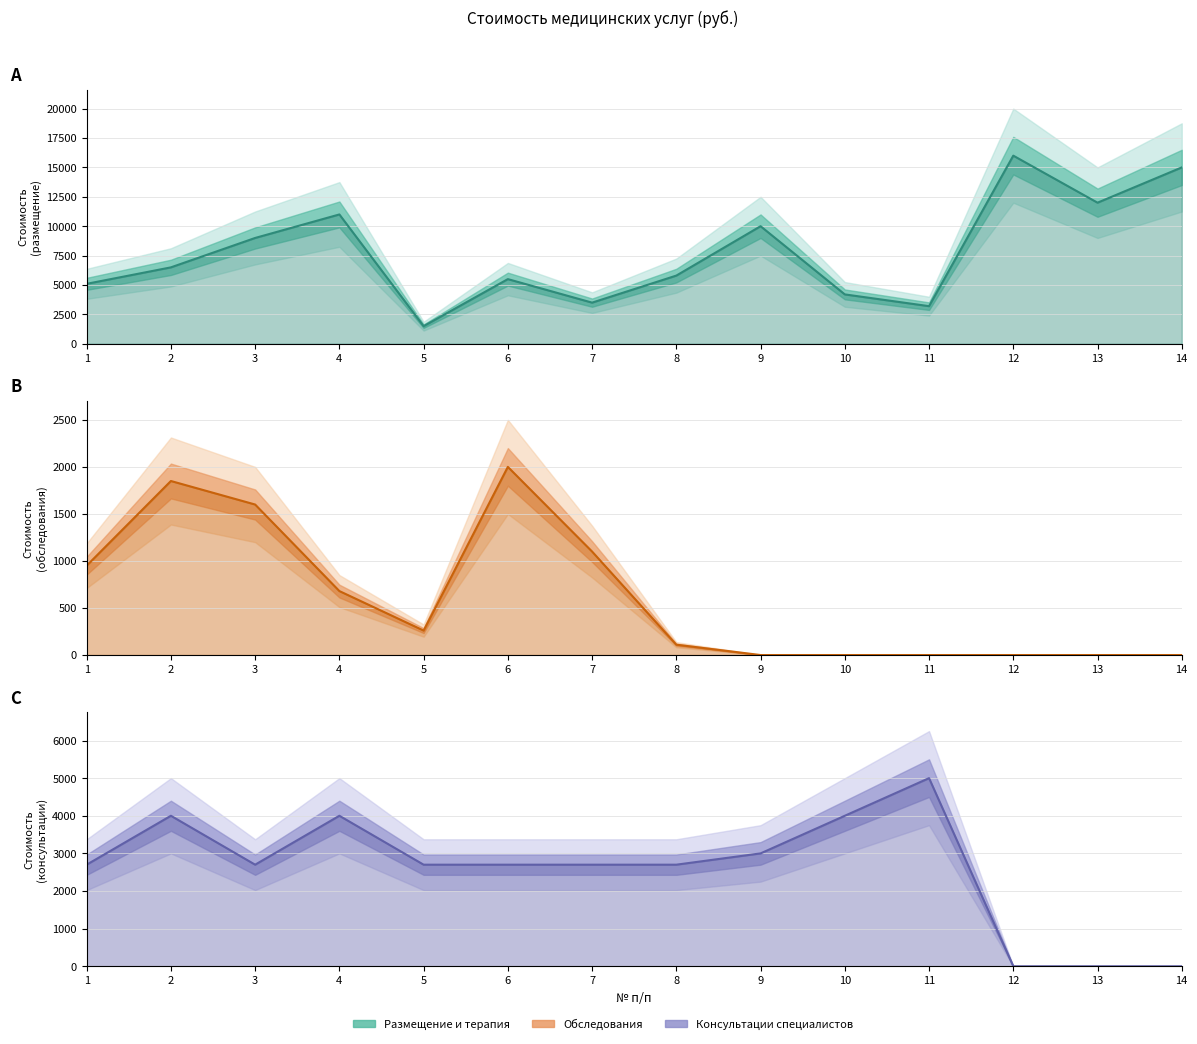

Is it true that Размещение и терапия equals 17899 at 9?

False